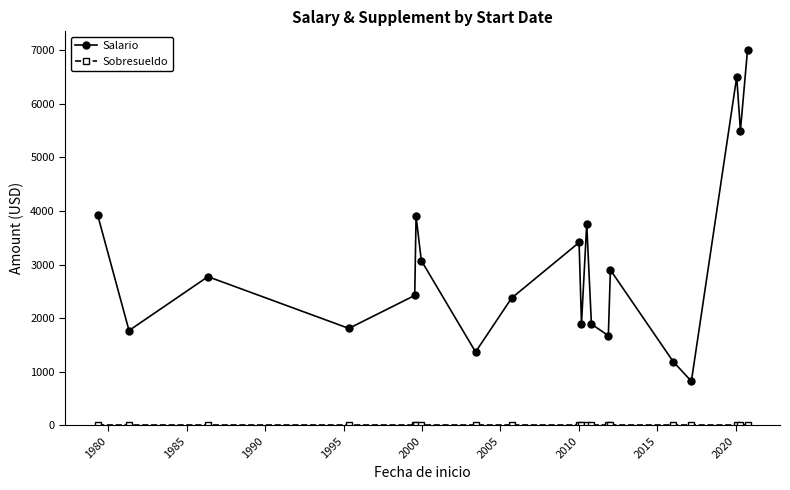

What is the minimum value for Salario?

825